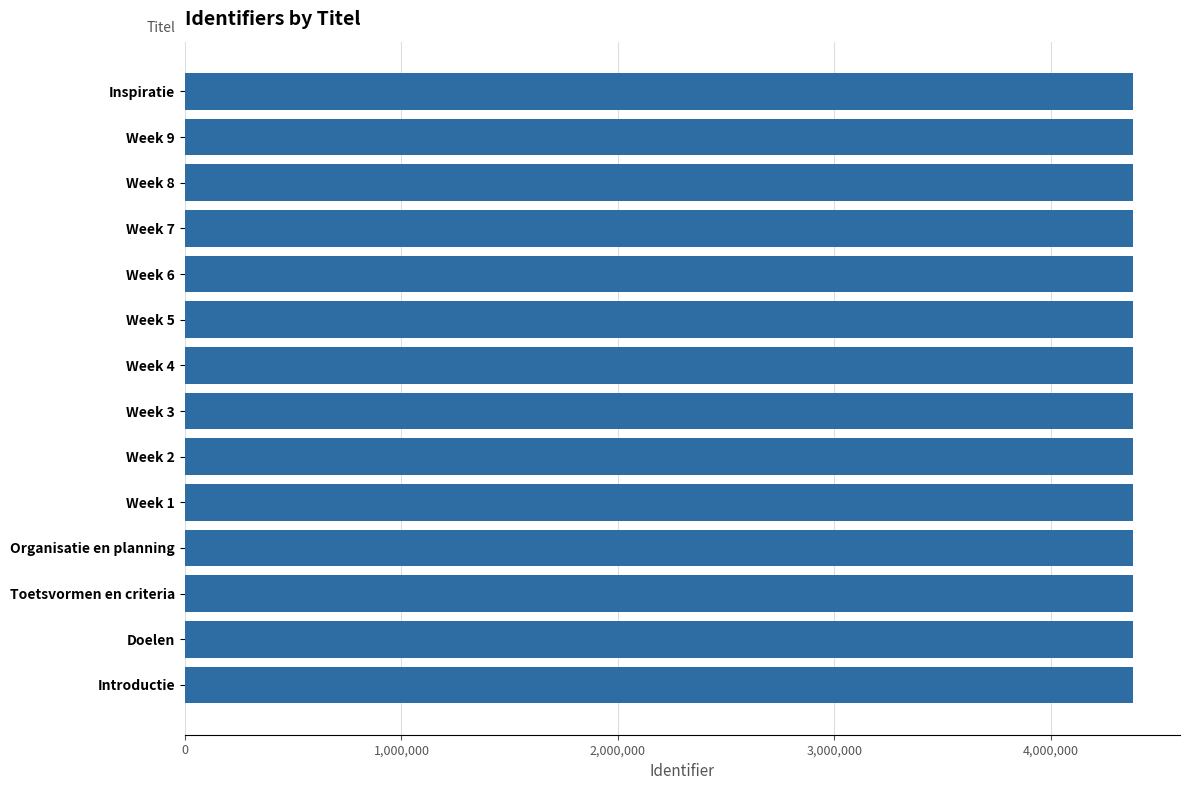

What is the greatest value displayed?

4378102